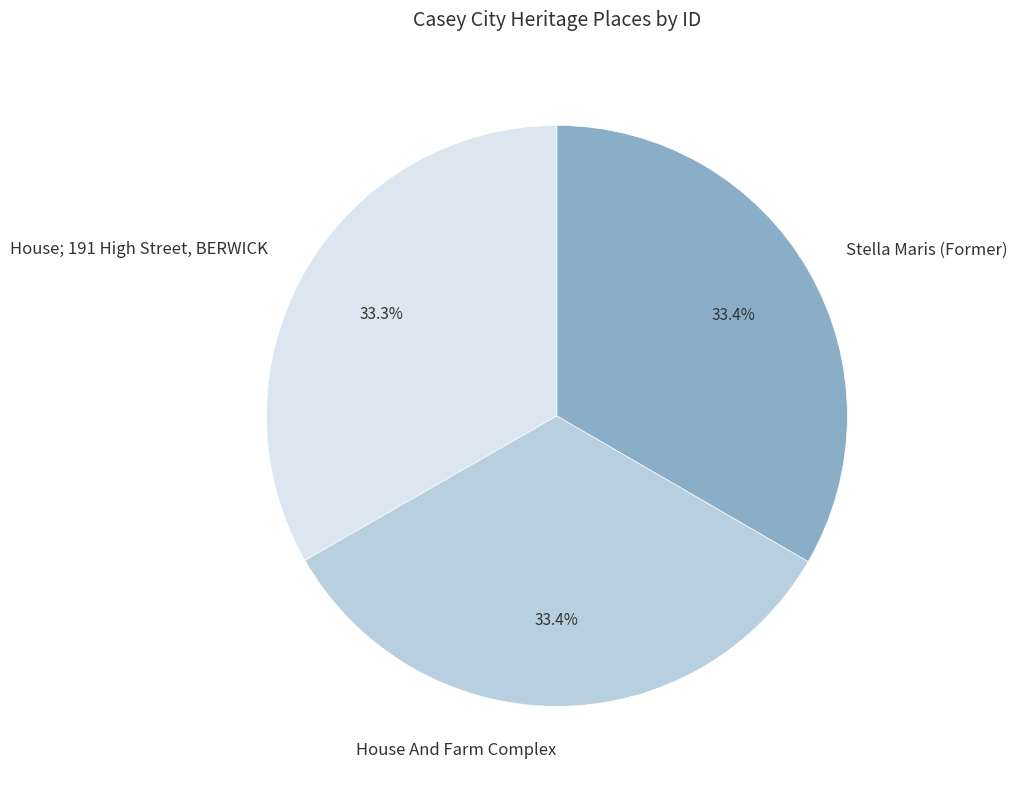

Is there any slice that represents more than half of the pie?

No